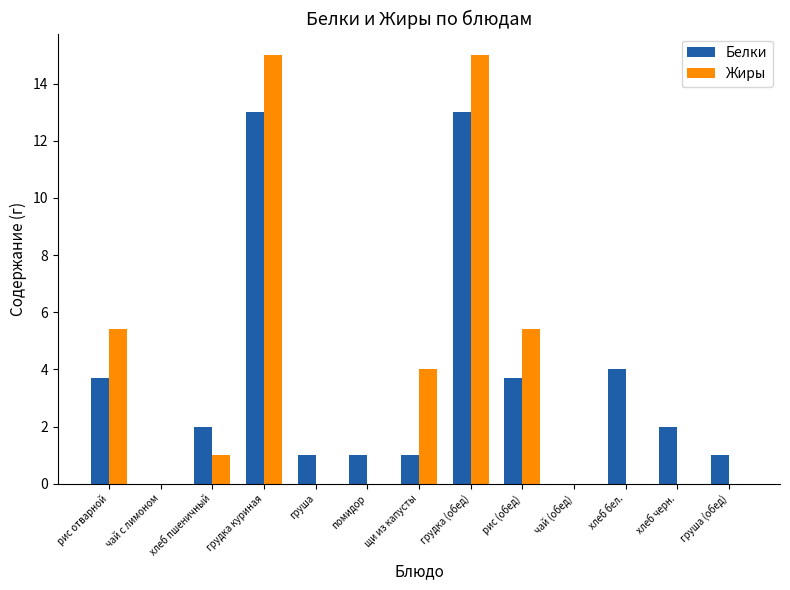

What is the sum of all Жиры values?

45.8